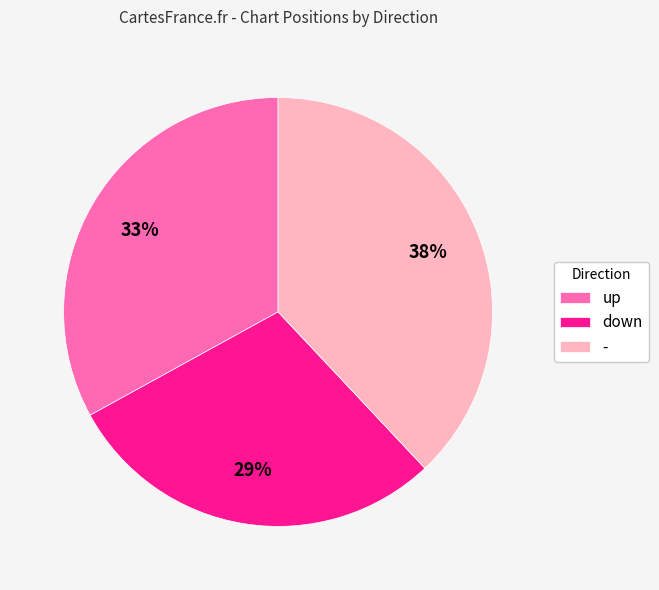

What percentage is the - slice, to the nearest percent?

38%